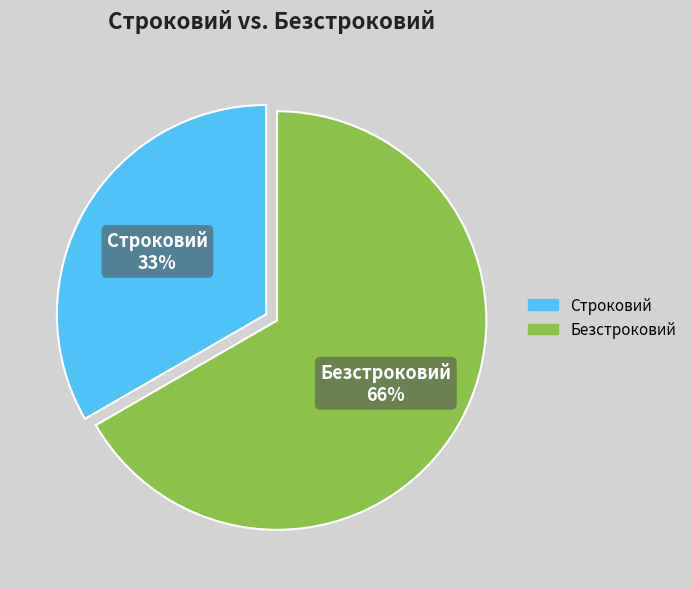

What percentage is the Строковий slice, to the nearest percent?

33%